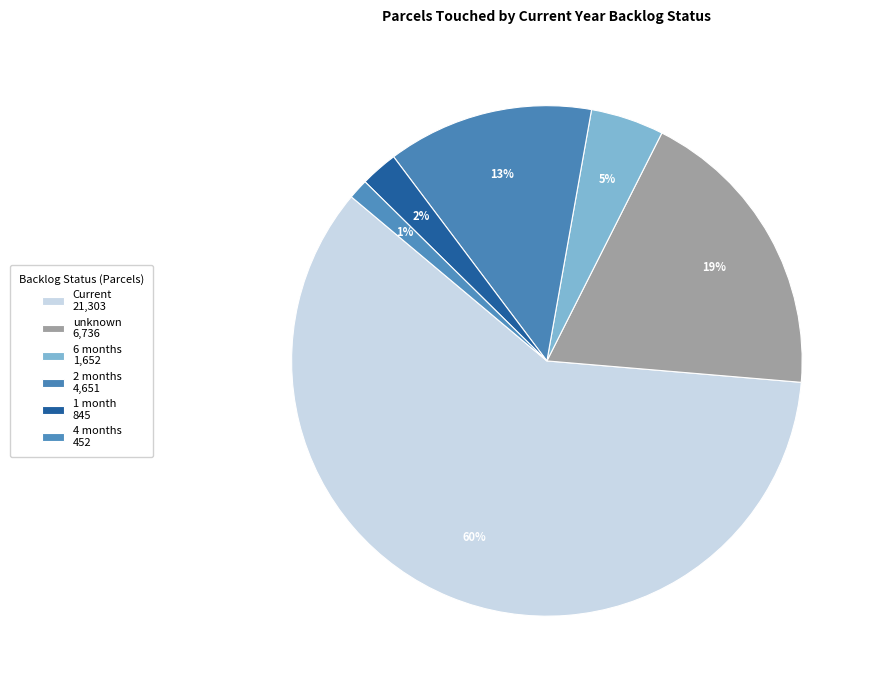

Which slice is the largest?

Current